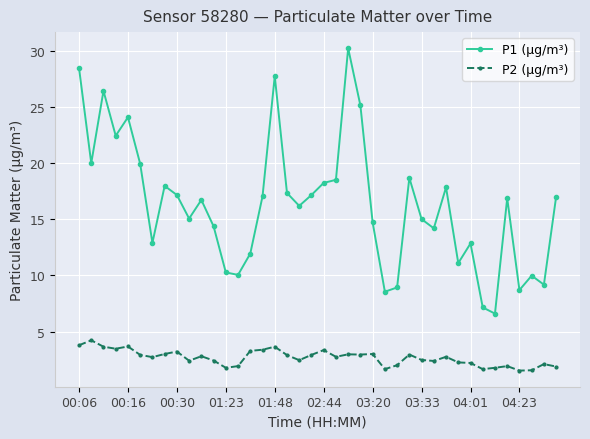

What are all the series names shown in the legend?

P1 (µg/m³), P2 (µg/m³)